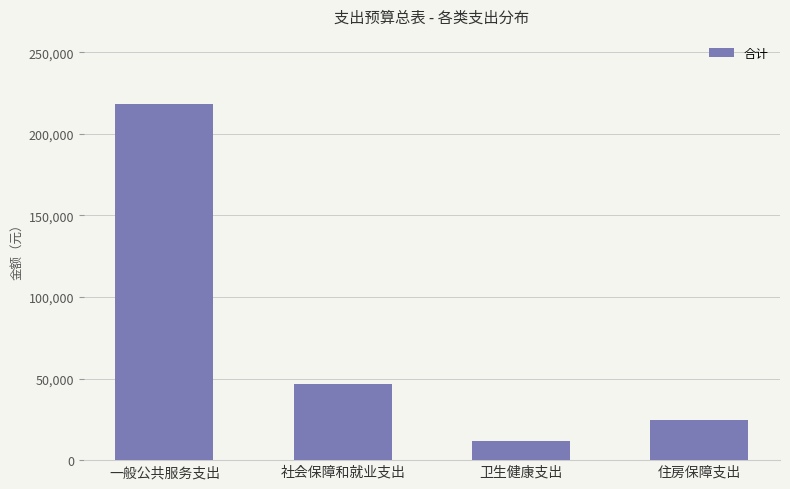

What is the maximum value shown in the chart?

218132.0